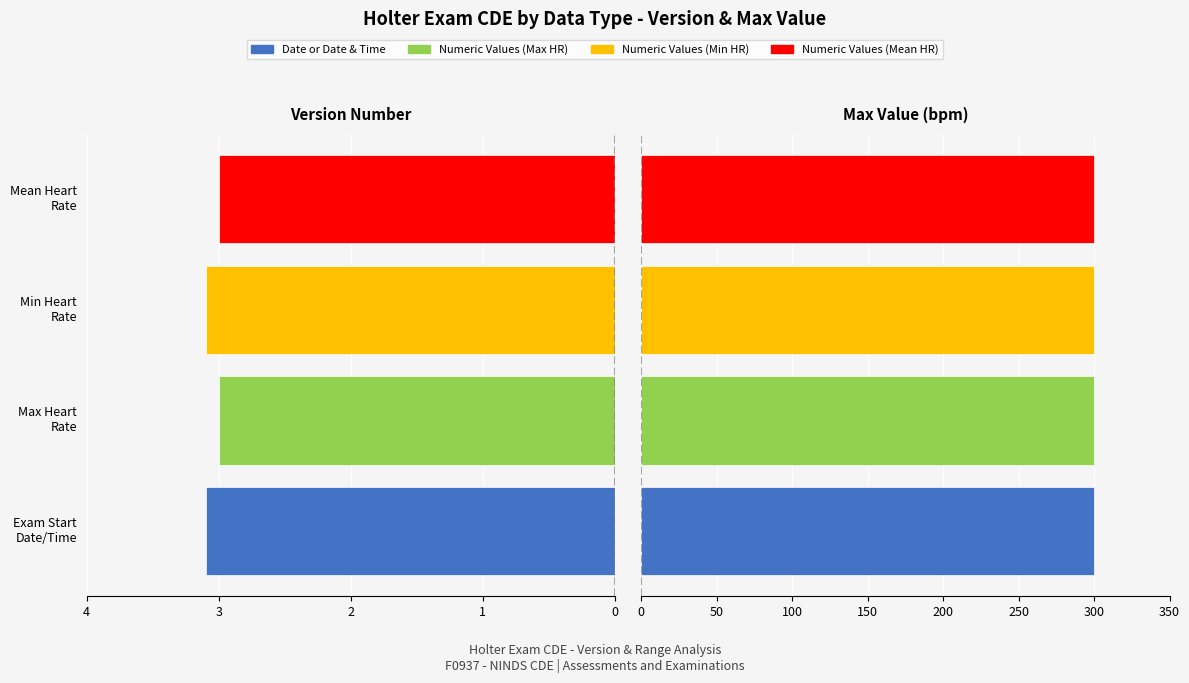

Rank the categories by Version Number value from highest to lowest.

Exam Start Date/Time, Min Heart Rate, Max Heart Rate, Mean Heart Rate